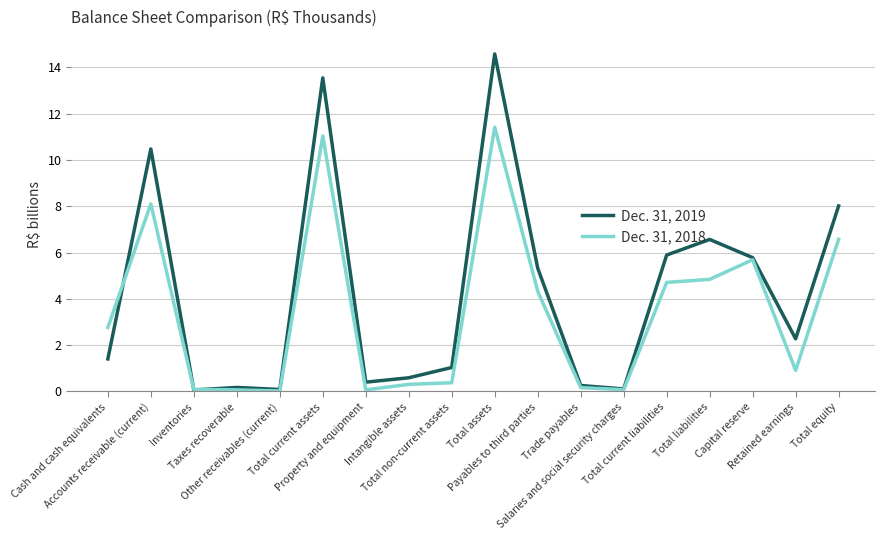

Is the value of Dec. 31, 2019 at Total liabilities greater than the value of Dec. 31, 2018 at Other receivables (current)?

Yes